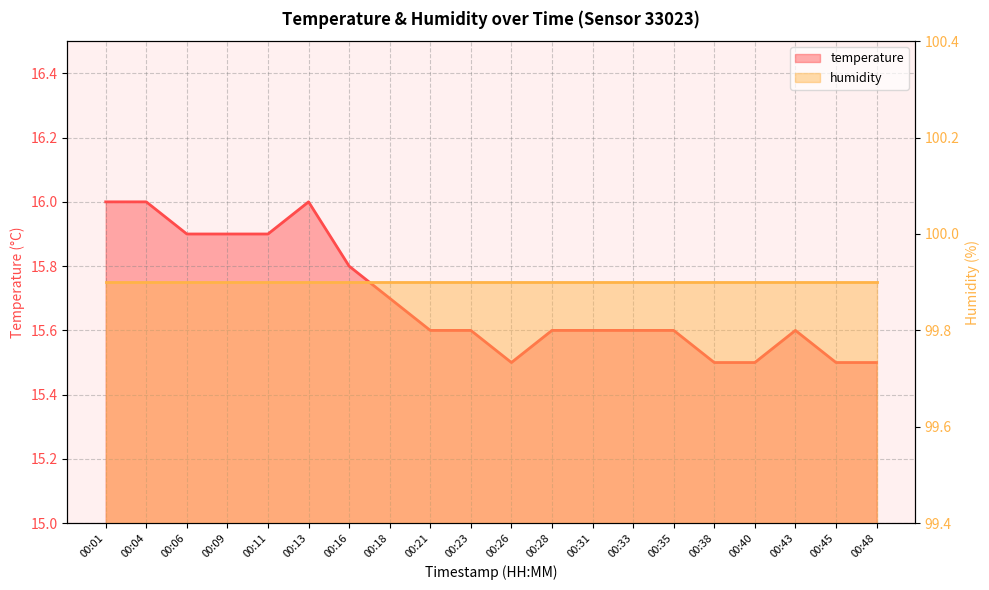

What is the value of the humidity point at the 20th from the left?

99.9